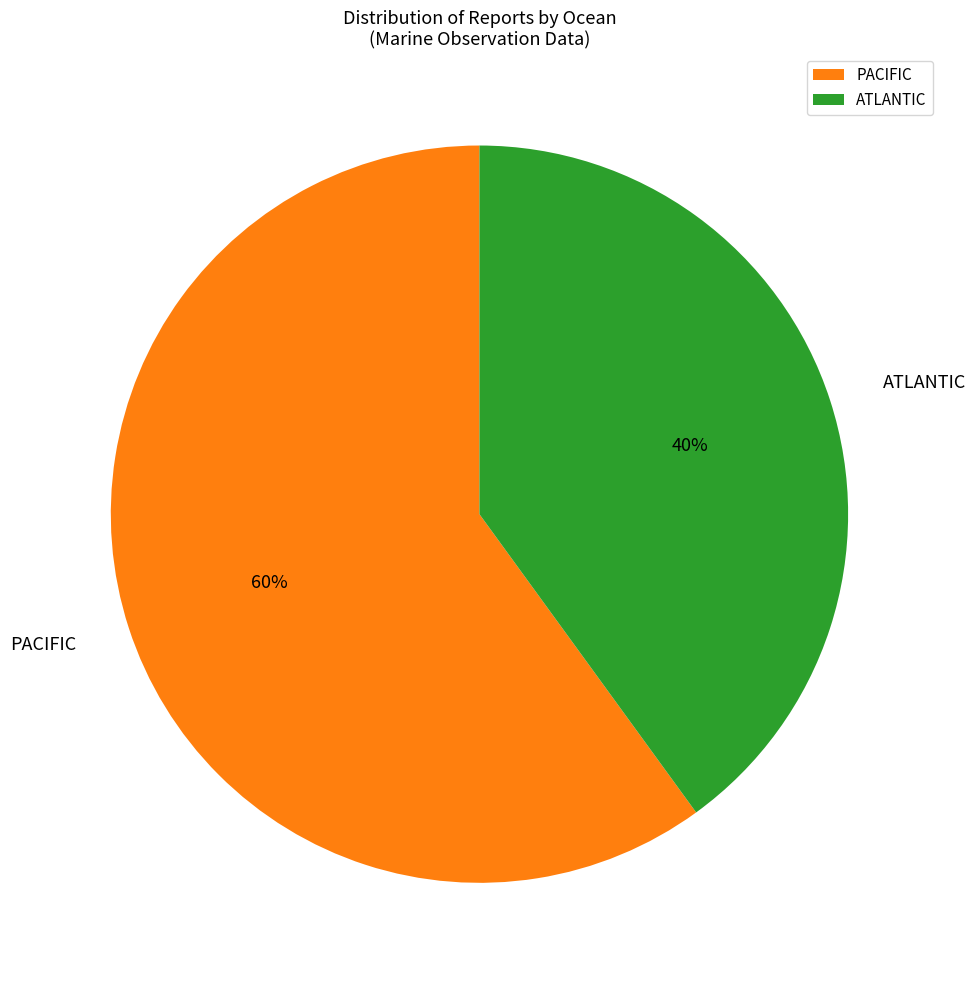

Is there any slice that represents more than half of the pie?

Yes